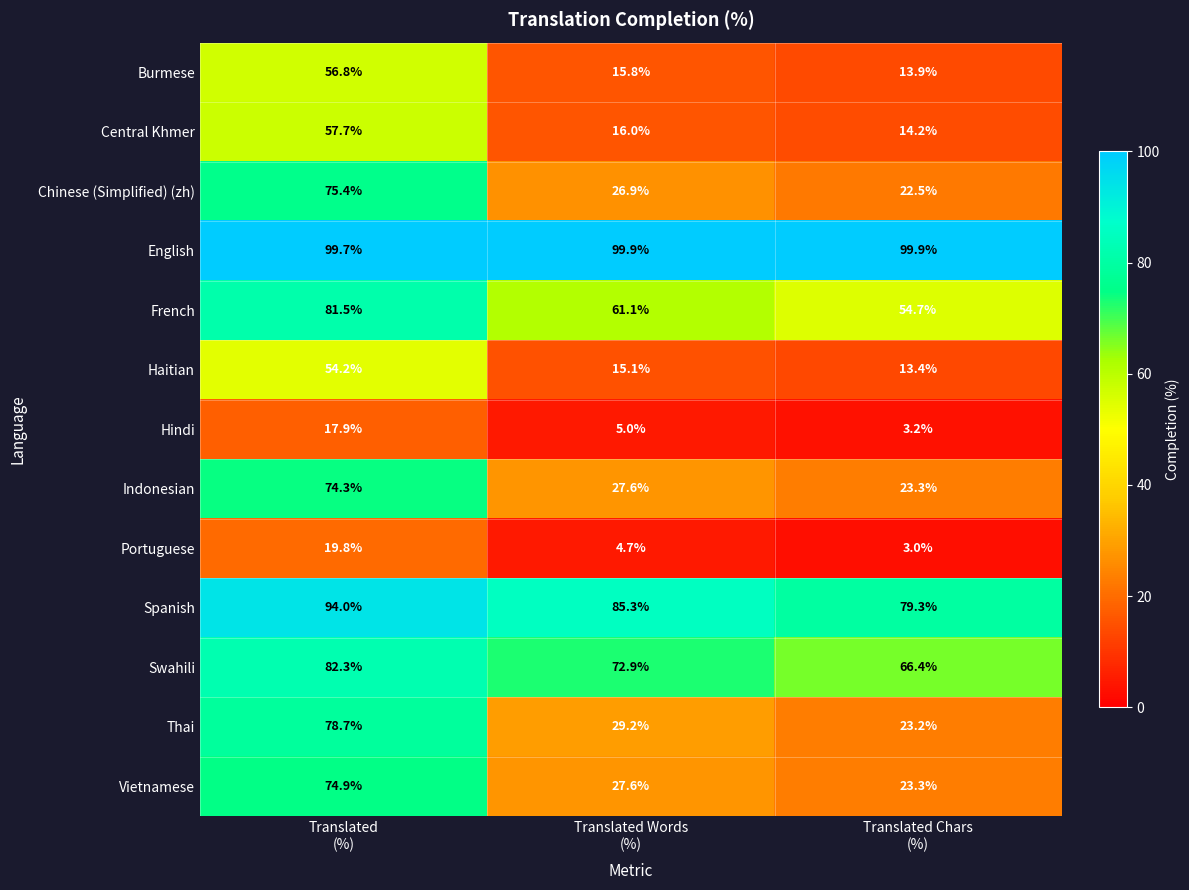

How many series are shown in this chart?

13